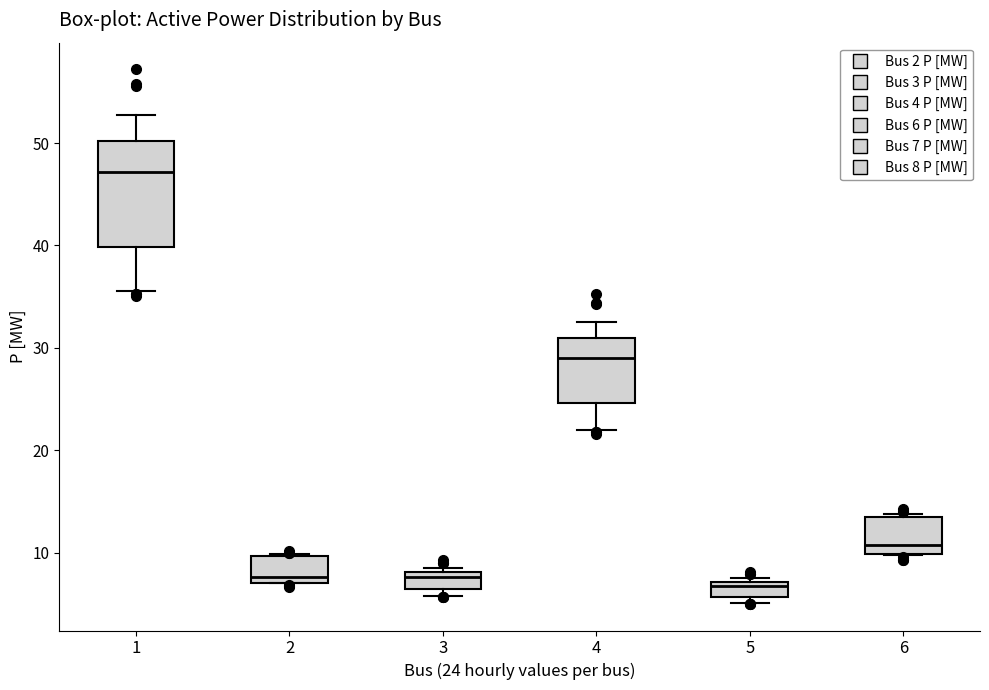

Comparing the boxes themselves (not the whiskers), which one is the tallest?

1